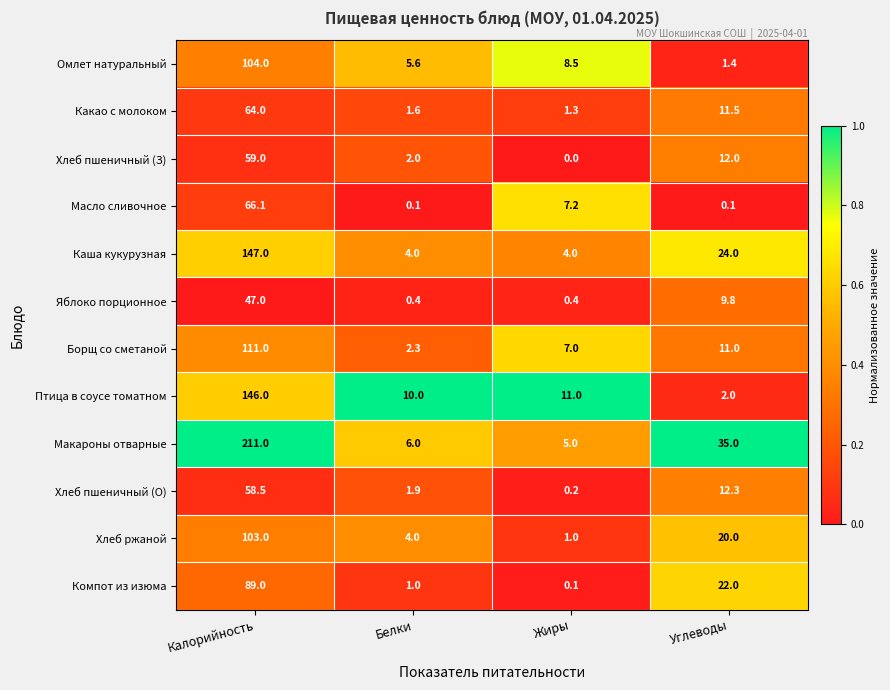

Between Калорийность and Жиры, which series saw the biggest shift?

Макароны отварные